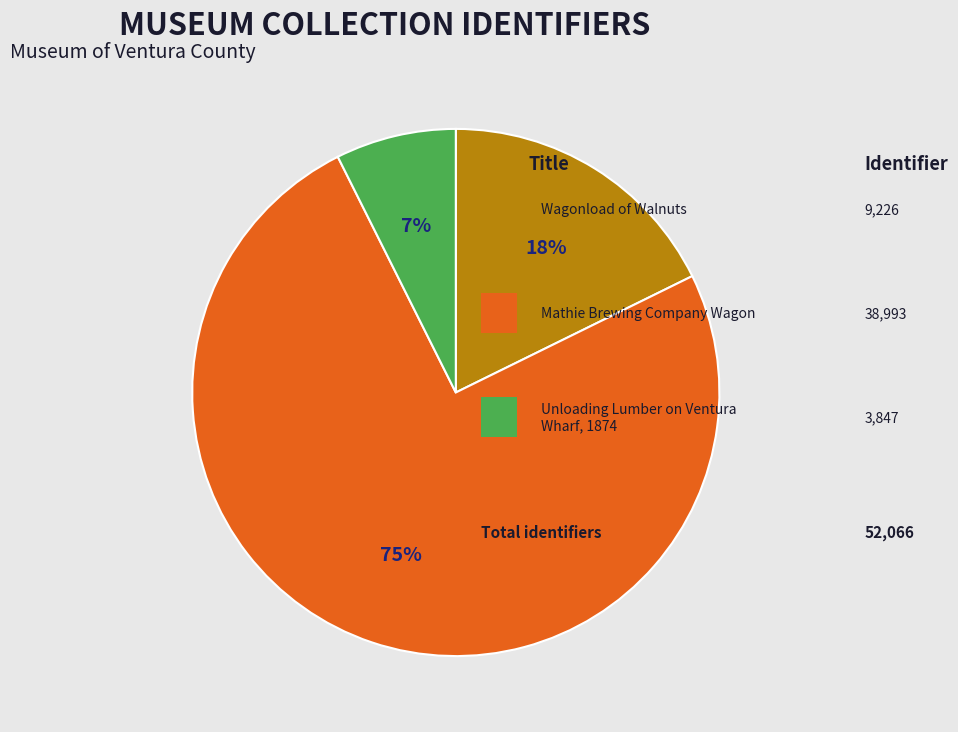

Does any single category account for the majority?

Yes